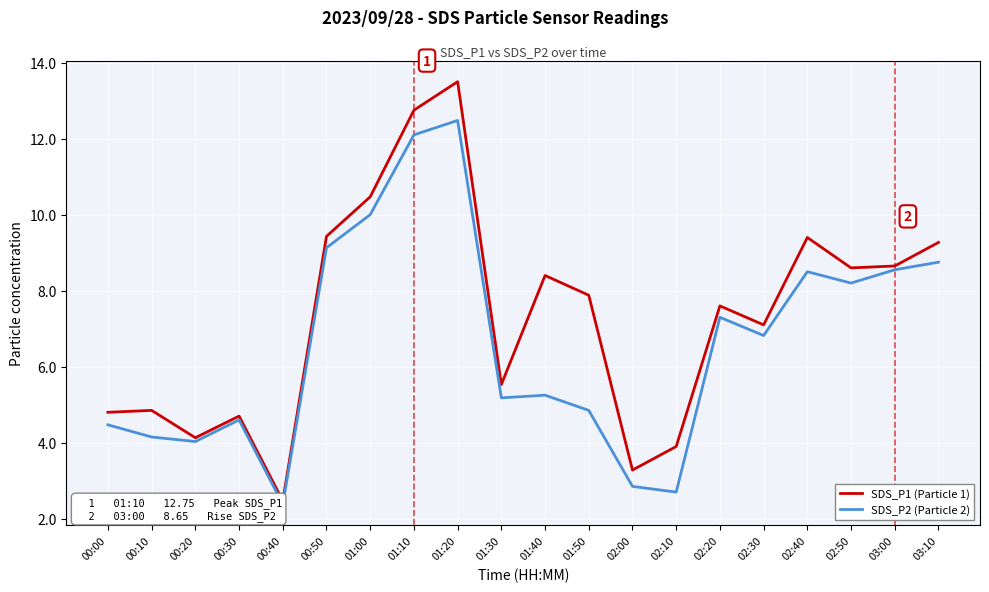

True or false: SDS_P1 (Particle 1) has a value of 8.4 at 01:40.

True